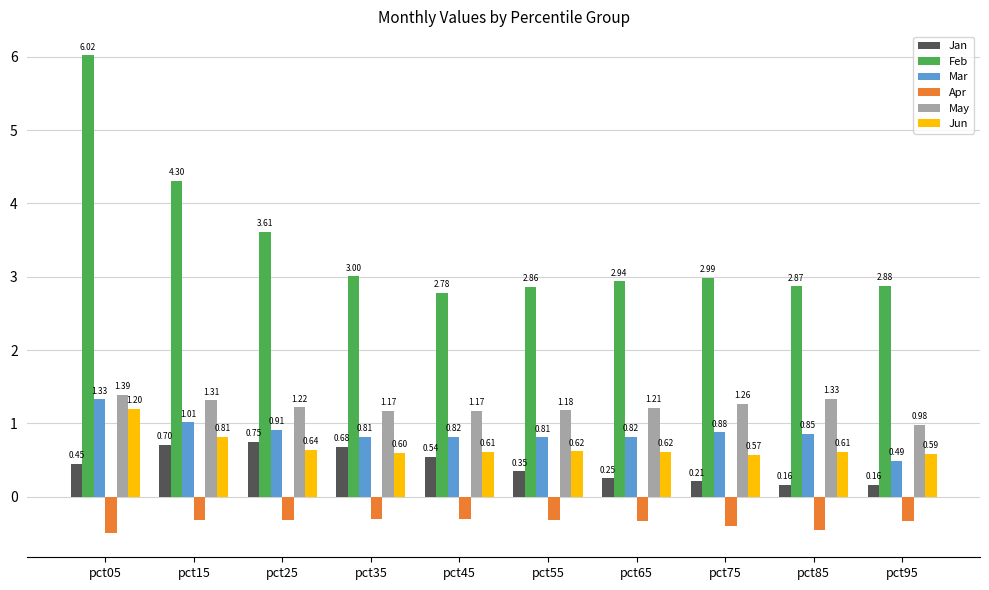

What is the sum of the Apr values at pct45 and pct95?

-0.6